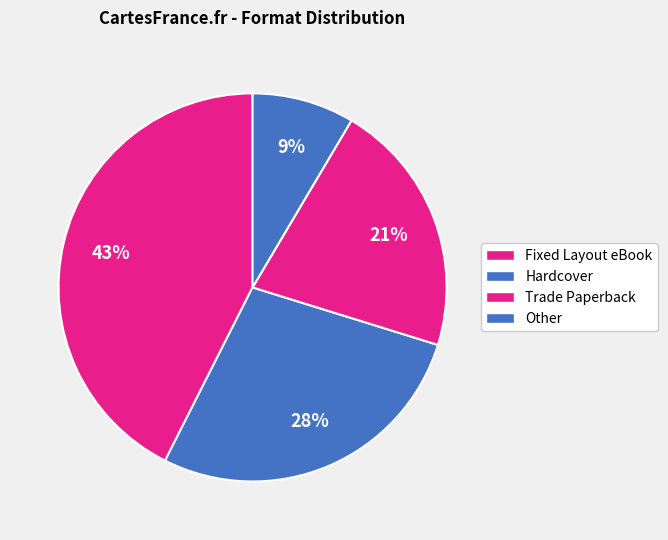

Is there a majority slice in this chart?

No